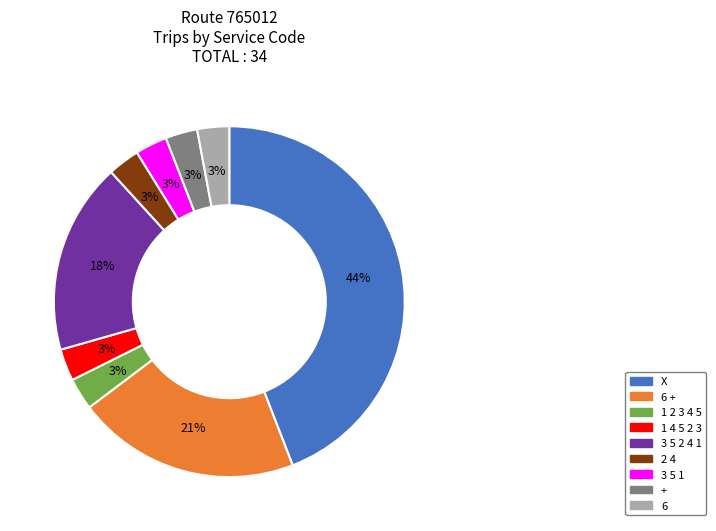

Is there a majority slice in this chart?

No